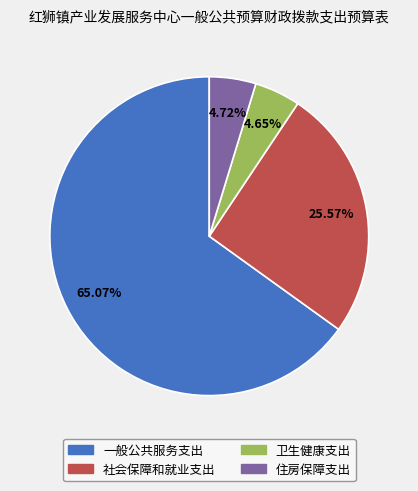

To the nearest percent, what is the difference between the largest and smallest slice percentages?

60%